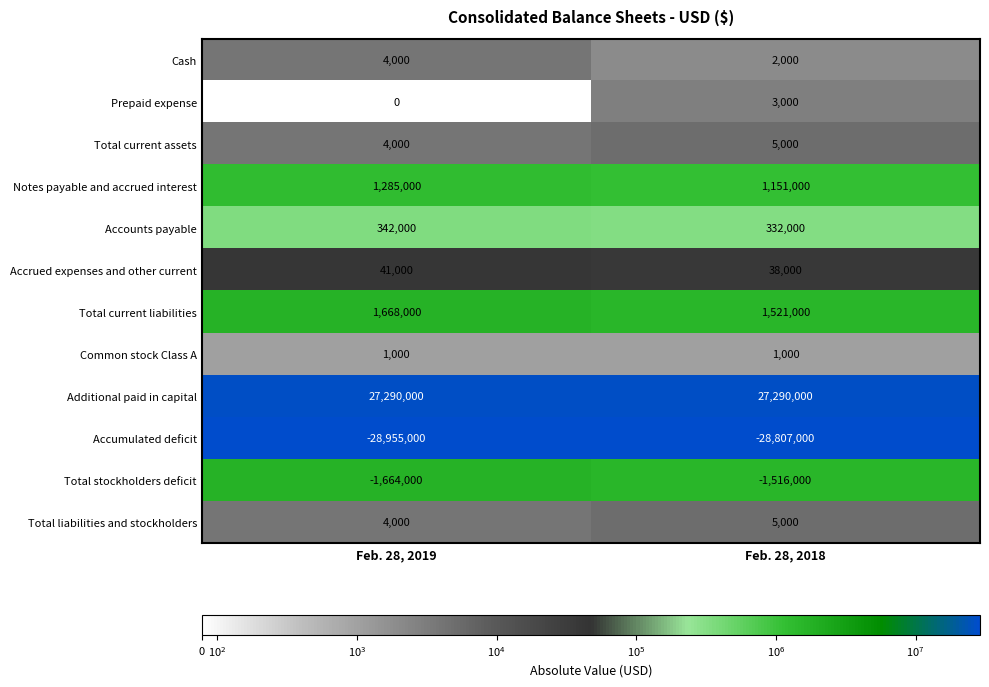

What value does the Accumulated deficit series have at Feb. 28, 2019, to the nearest 100?

-28955000